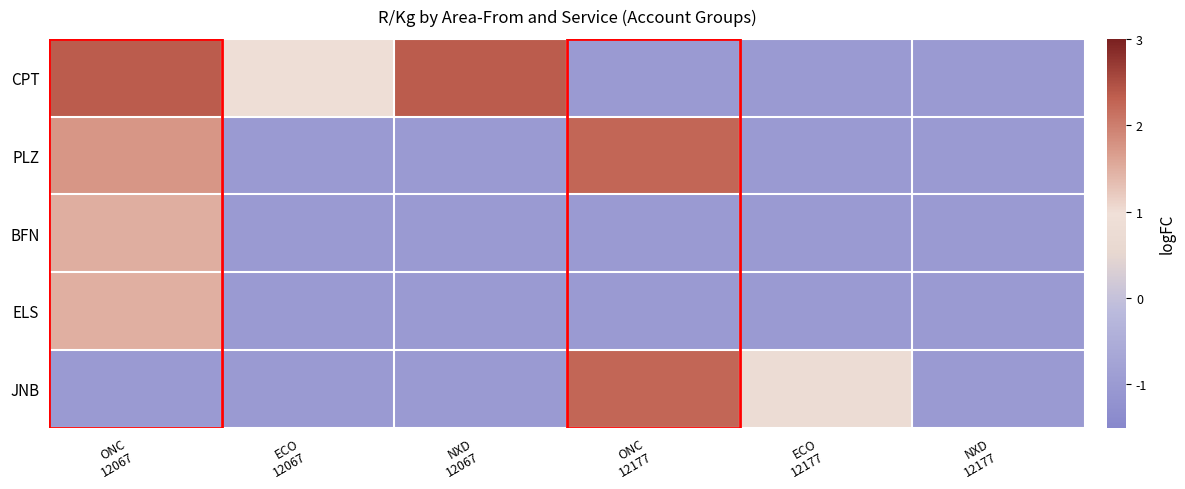

Reading left to right, what are all the values shown in this chart?

CPT: ONC
12067=2.4	ECO
12067=0.9	NXD
12067=2.4	ONC
12177=-1.0	ECO
12177=-1.0	NXD
12177=-1.0
PLZ: ONC
12067=1.7	ECO
12067=-1.0	NXD
12067=-1.0	ONC
12177=2.3	ECO
12177=-1.0	NXD
12177=-1.0
BFN: ONC
12067=1.5	ECO
12067=-1.0	NXD
12067=-1.0	ONC
12177=-1.0	ECO
12177=-1.0	NXD
12177=-1.0
ELS: ONC
12067=1.5	ECO
12067=-1.0	NXD
12067=-1.0	ONC
12177=-1.0	ECO
12177=-1.0	NXD
12177=-1.0
JNB: ONC
12067=-1.0	ECO
12067=-1.0	NXD
12067=-1.0	ONC
12177=2.3	ECO
12177=0.8	NXD
12177=-1.0